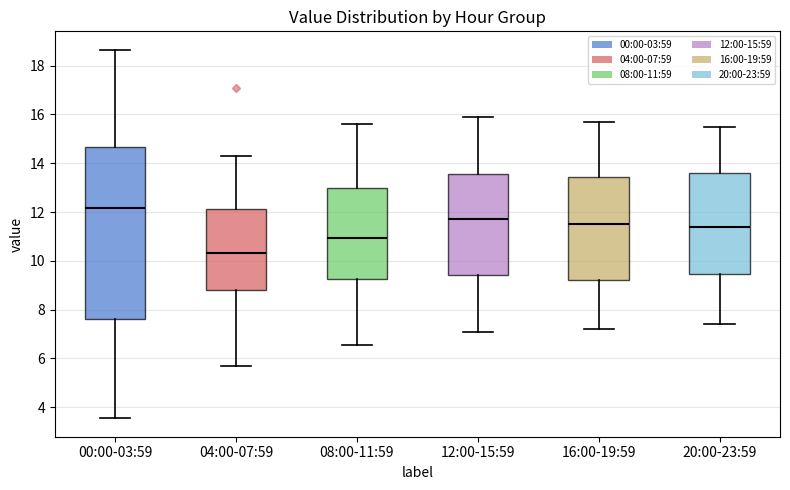

Reading left to right, read every box against the y-axis: the position of its median line, the range the box covers, and the ends of its whiskers. The values are not printed on the chart, so give them approximately, as read against the axis.

00:00-03:59: median 12.2, box 7.6 to 14.6, whiskers 3.6 to 18.6
04:00-07:59: median 10.4, box 8.8 to 12.2, whiskers 5.6 to 14.4
08:00-11:59: median 11.0, box 9.2 to 13.0, whiskers 6.6 to 15.6
12:00-15:59: median 11.8, box 9.4 to 13.6, whiskers 7.2 to 16.0
16:00-19:59: median 11.6, box 9.2 to 13.4, whiskers 7.2 to 15.8
20:00-23:59: median 11.4, box 9.4 to 13.6, whiskers 7.4 to 15.6